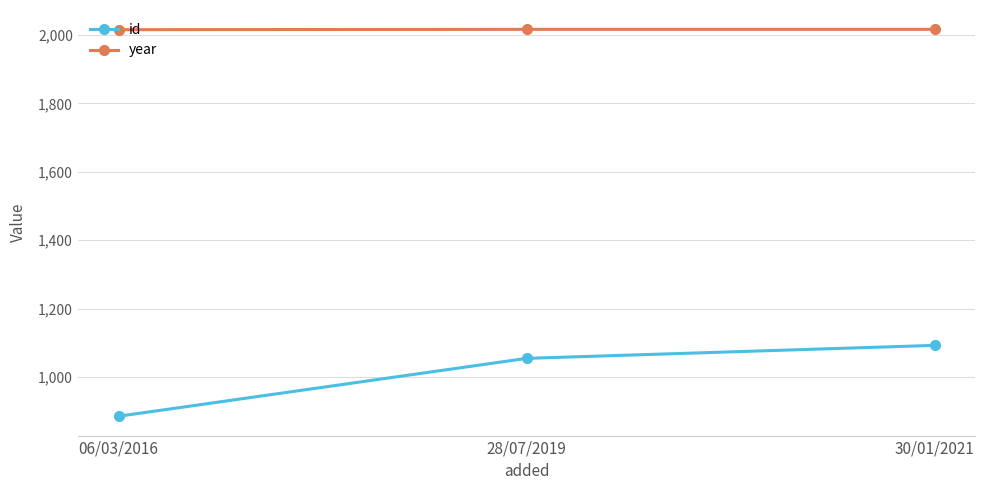

List the labels in order of id value, largest first.

30/01/2021, 28/07/2019, 06/03/2016